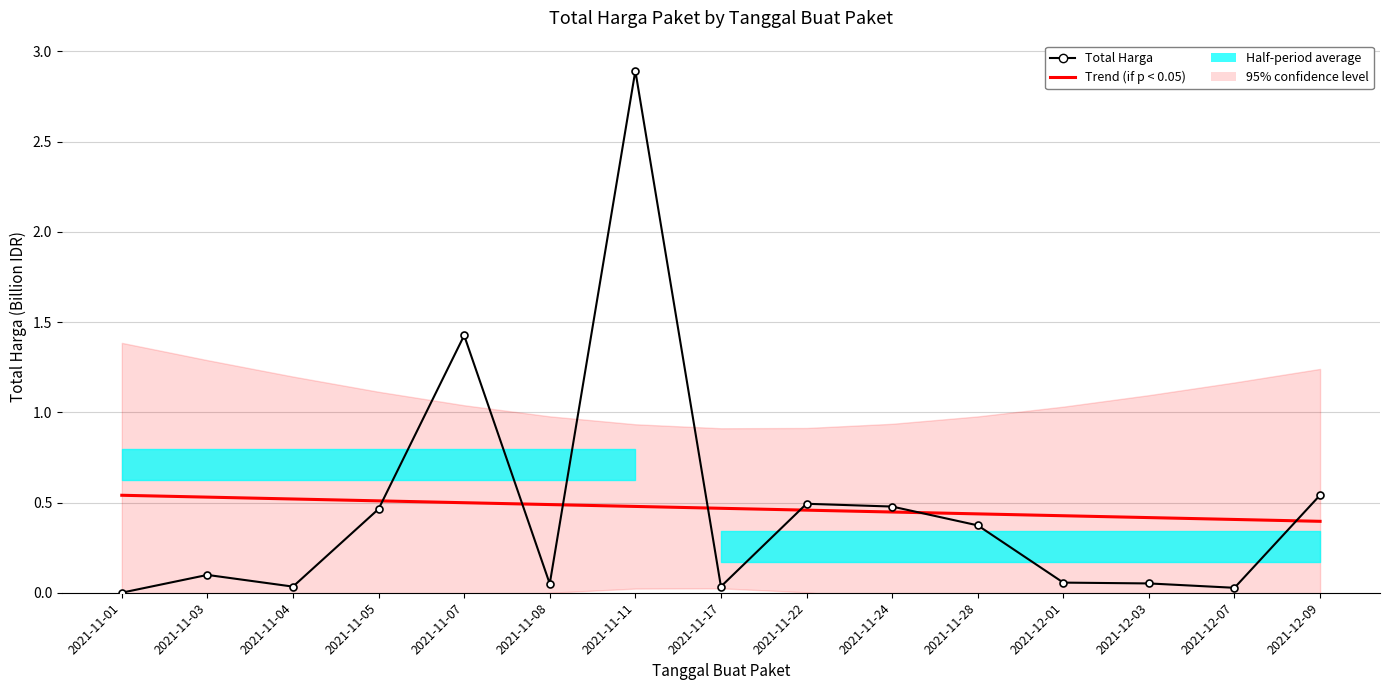

True or false: Total Harga and Trend (if p < 0.05) intersect in this chart.

True